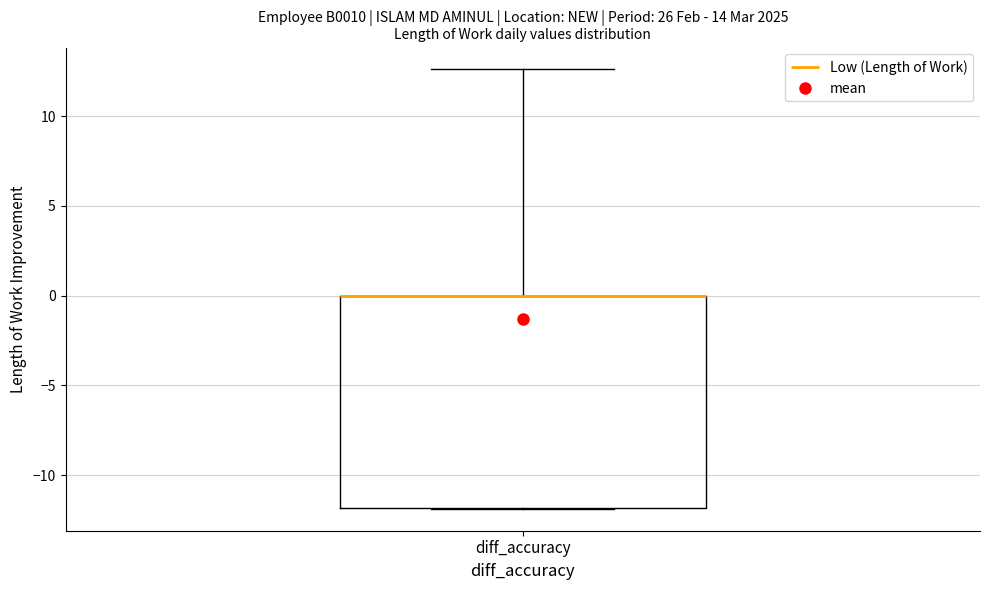

Where is the lower edge of the box for diff_accuracy on the y-axis? The values are not printed on the chart, so give them approximately, as read against the axis.

-12.0